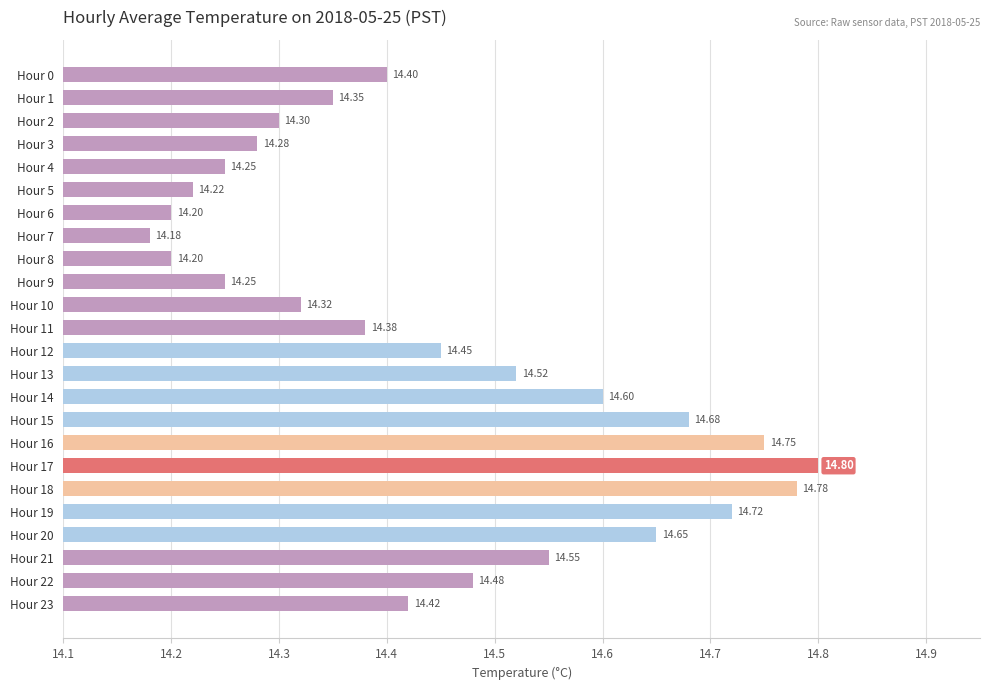

What is the average value?

14.4